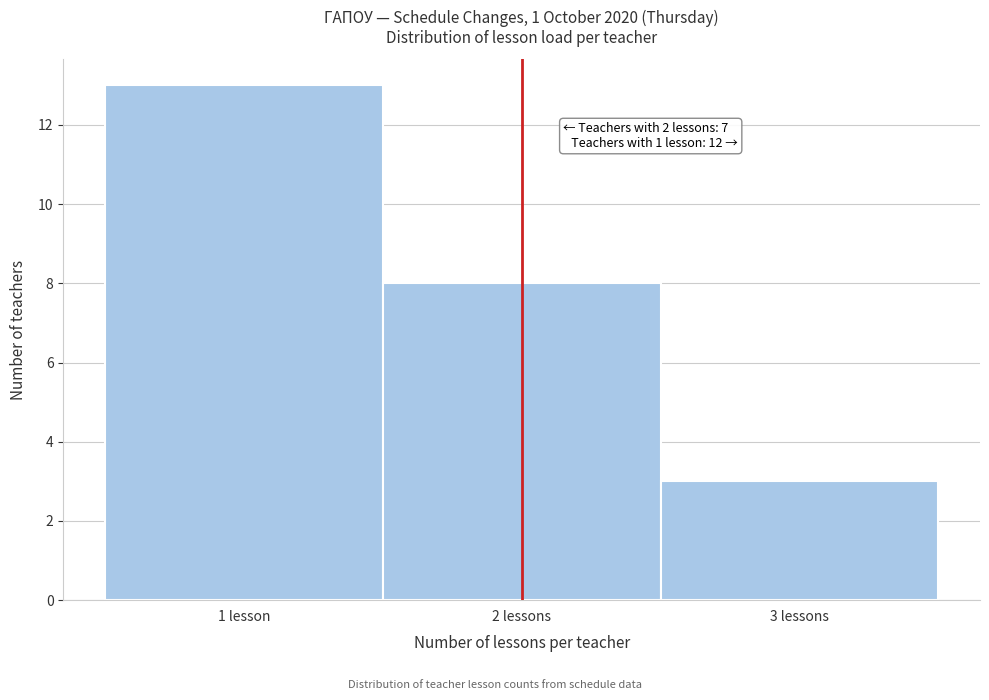

Reading right to left, list all the values displayed in this chart.

3	8	13